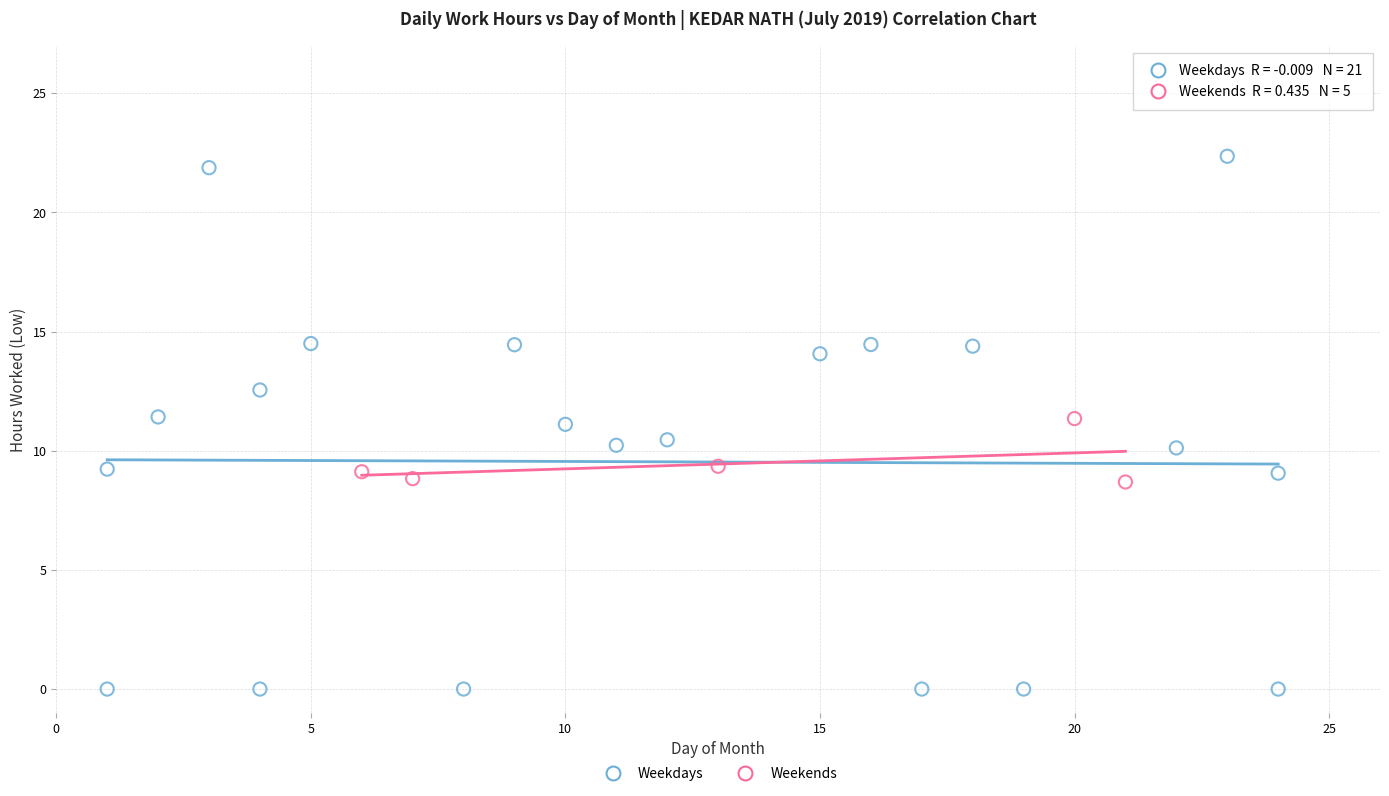

Which series contains the lowest Y value?

Weekdays